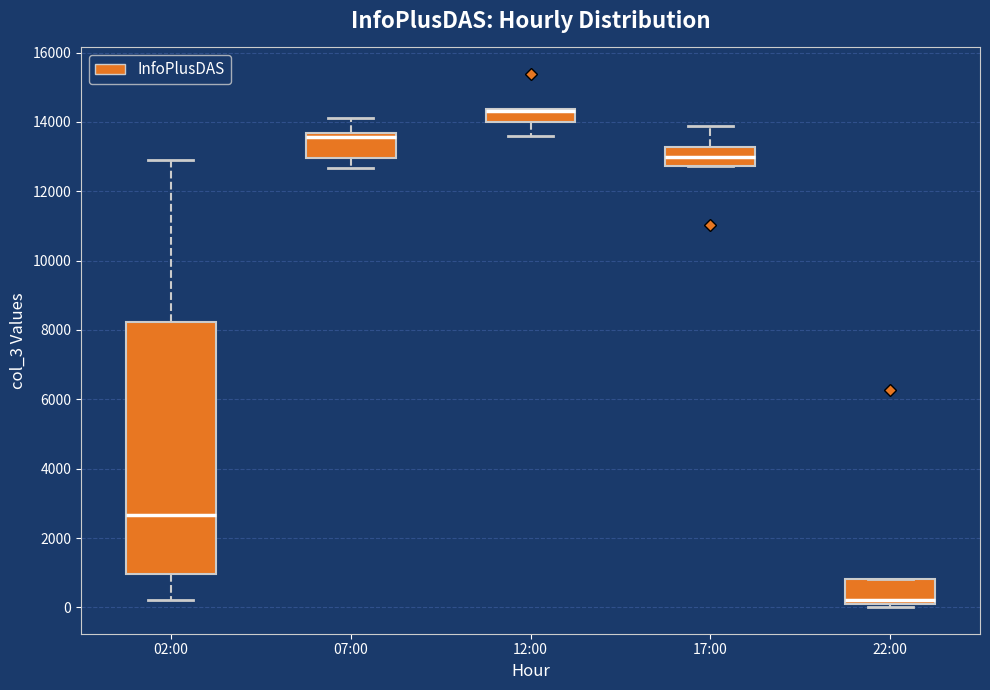

Reading left to right, read every box against the y-axis: the position of its median line, the range the box covers, and the ends of its whiskers. The values are not printed on the chart, so give them approximately, as read against the axis.

02:00: median 2600, box 1000 to 8200, whiskers 200 to 12800
07:00: median 13600 (just below the box's upper edge), box 13000 to 13600, whiskers 12600 to 14200
12:00: median 14400 (drawn on the box's upper edge), box 14000 to 14400, whiskers 13600 to 14400
17:00: median 13000, box 12800 to 13200, whiskers 12800 to 13800
22:00: median 200 (just above the box's lower edge), box 200 to 800, whiskers 0 to 800